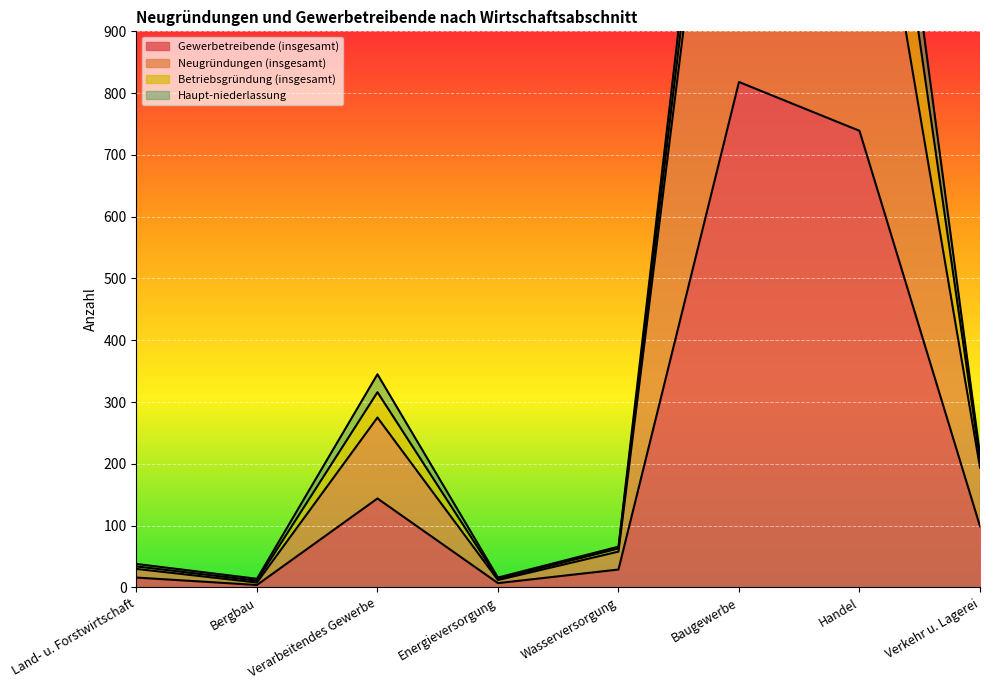

What is the smallest value displayed?

4